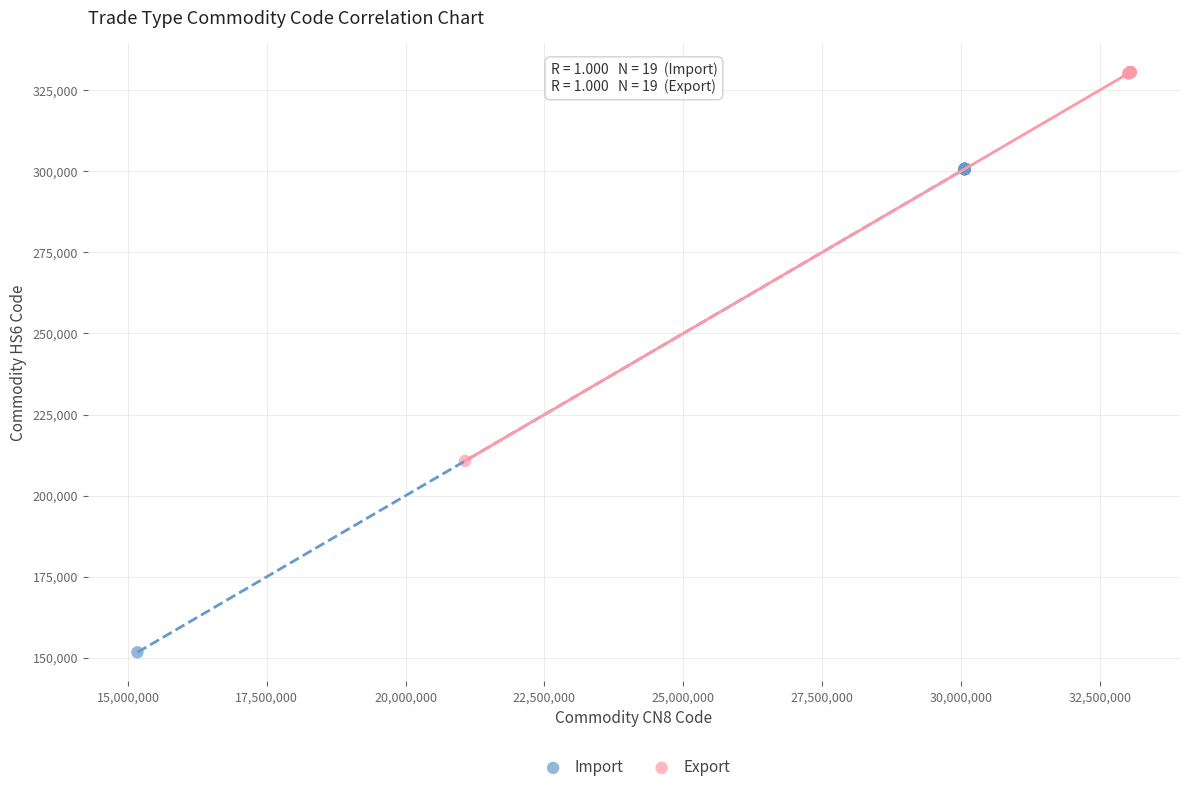

Which series reaches the maximum Y coordinate?

Export